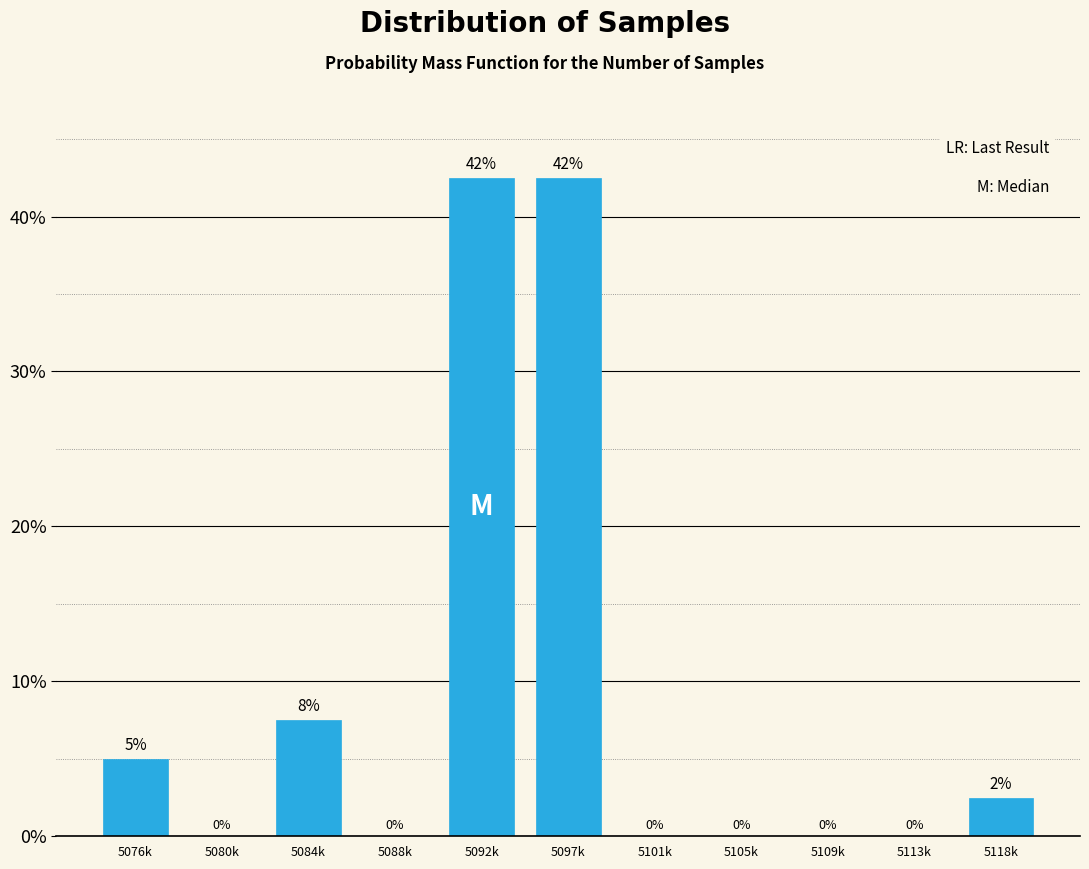

What is the sum of the values at 5076k and 5113k?

5.0